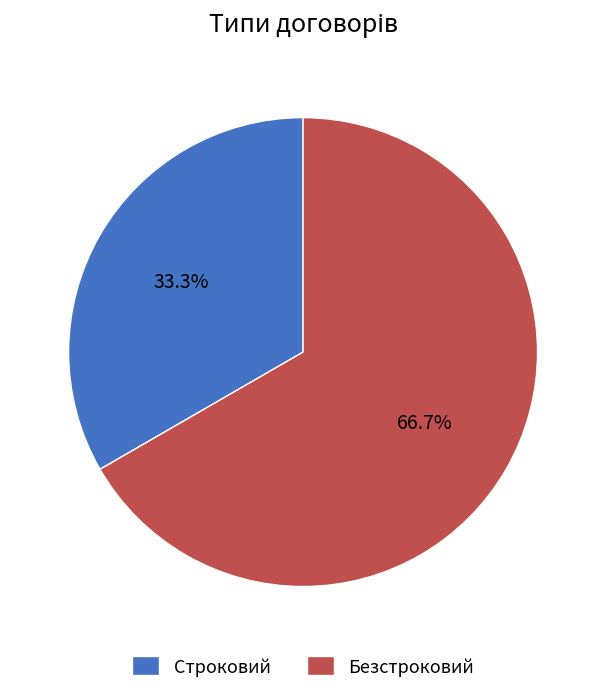

Combined, do Строковий and Безстроковий account for over 50%?

Yes